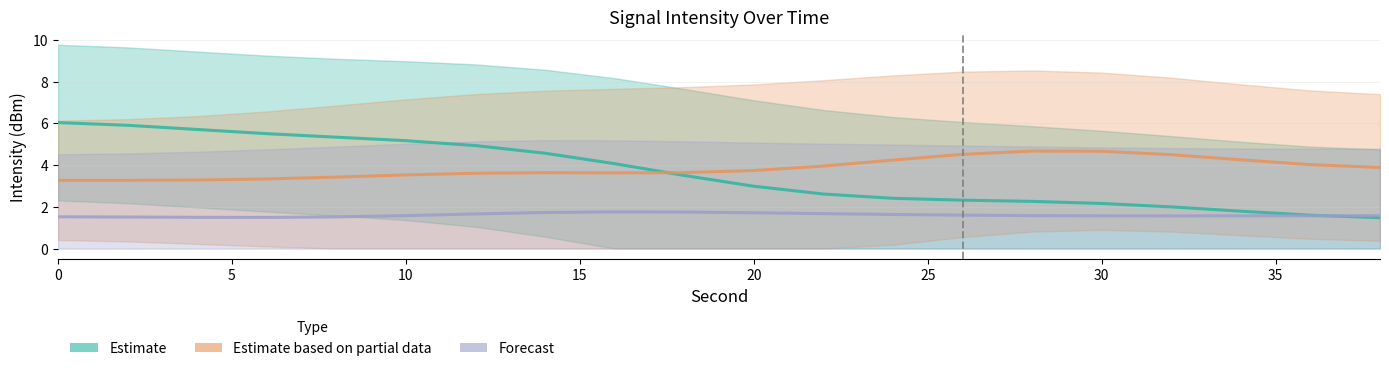

What are all the series names shown in the legend?

Estimate, Estimate based on partial data, Forecast